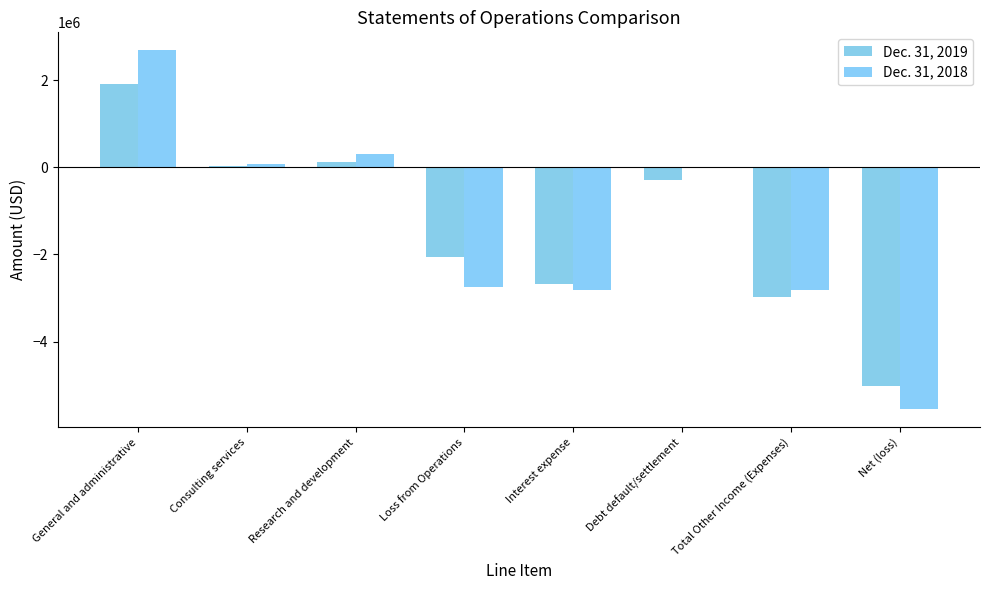

Count the number of categories in the chart.

8